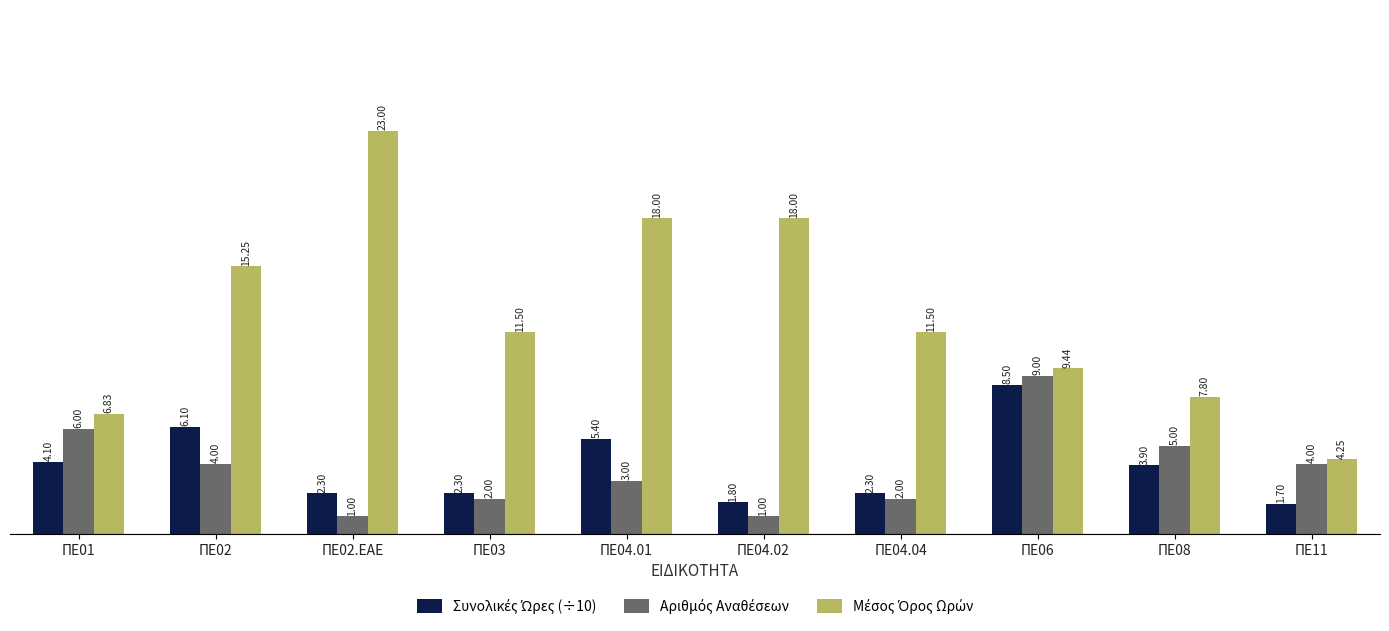

What is the difference between the highest and lowest values at ΠΕ04.04?

9.5